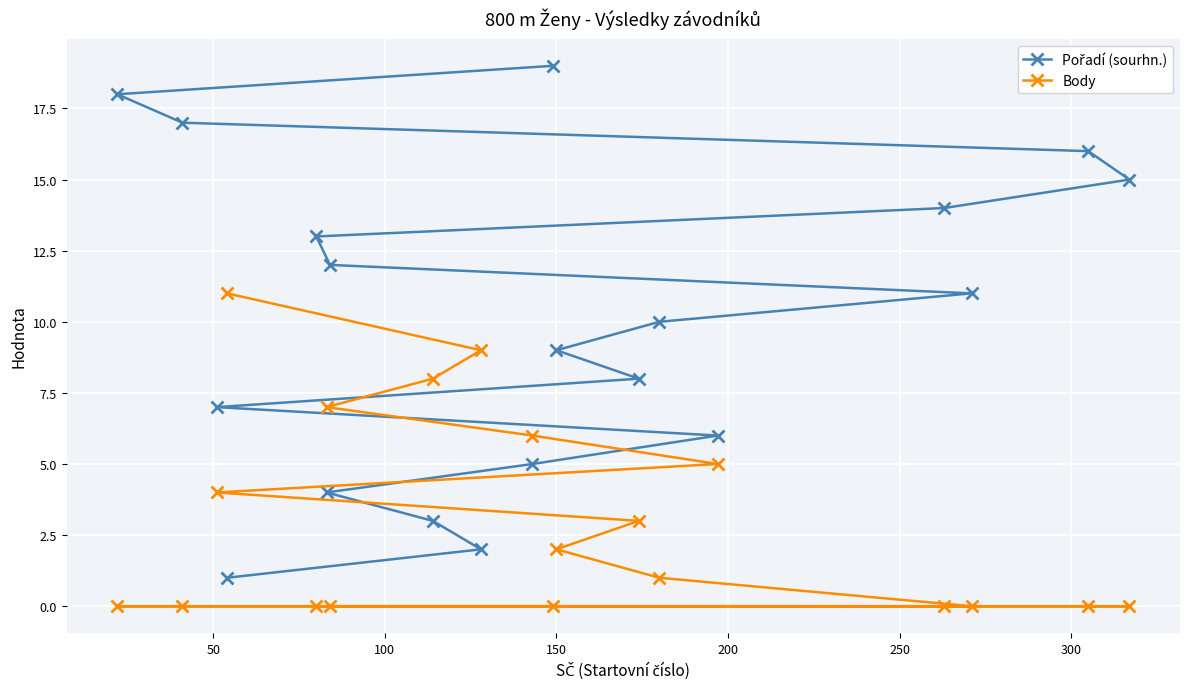

Does the chart display data point markers on the line(s)?

Yes